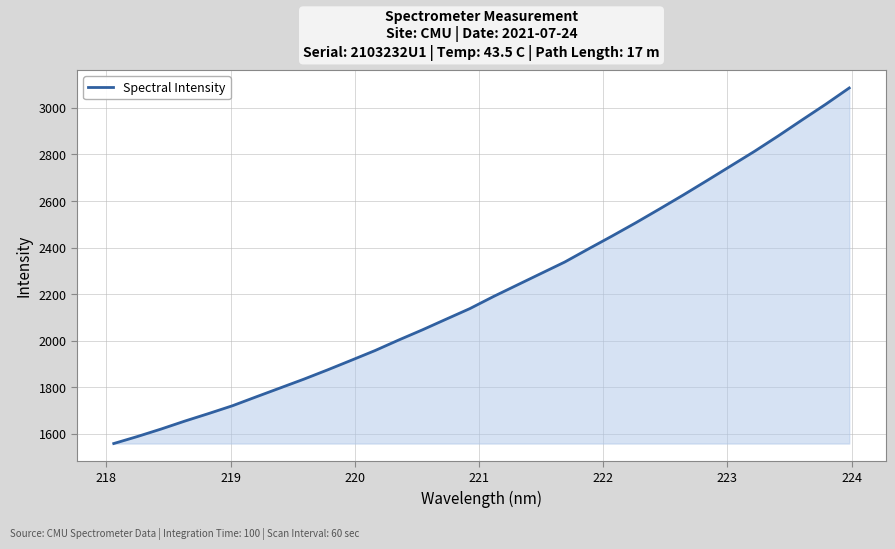

What is the smallest value displayed?

1557.6